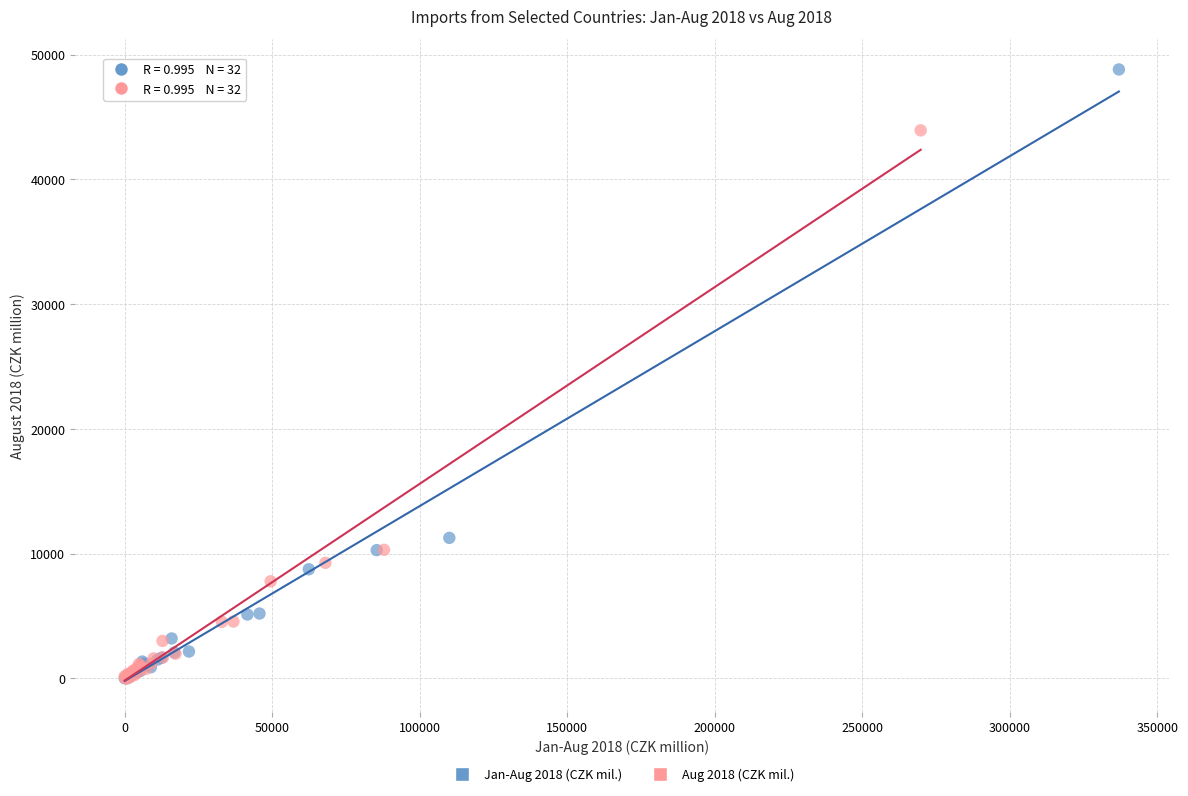

Which series contains the highest Y value?

Jan-Aug 2018 (CZK mil.)